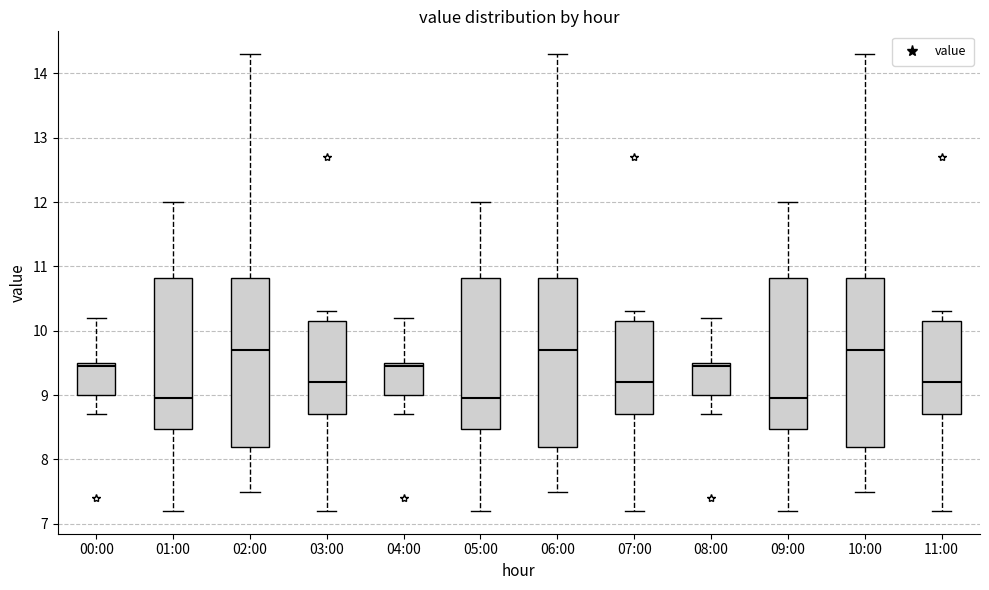

Where is the lower edge of the box for 04:00 on the y-axis? The values are not printed on the chart, so give them approximately, as read against the axis.

9.0